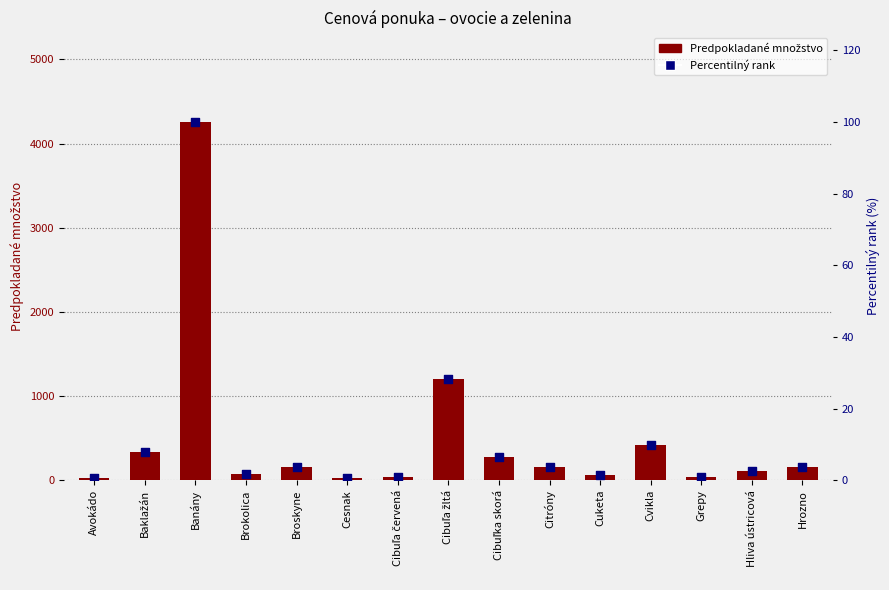

At which category is the sum across all series the highest?

Banány